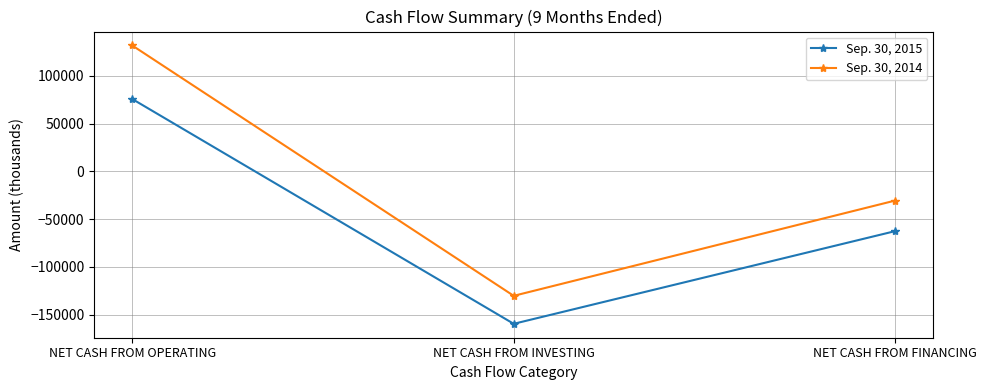

Is the value of Sep. 30, 2014 at NET CASH FROM INVESTING greater than the value of Sep. 30, 2015 at NET CASH FROM OPERATING?

No